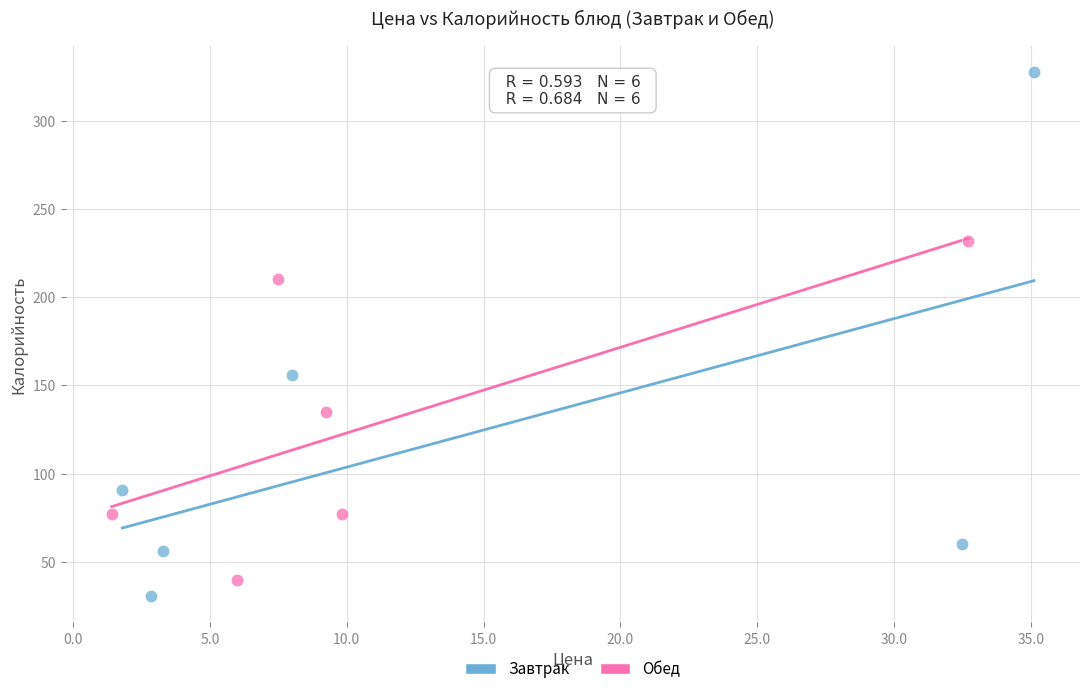

Which series reaches the maximum Y coordinate?

Завтрак